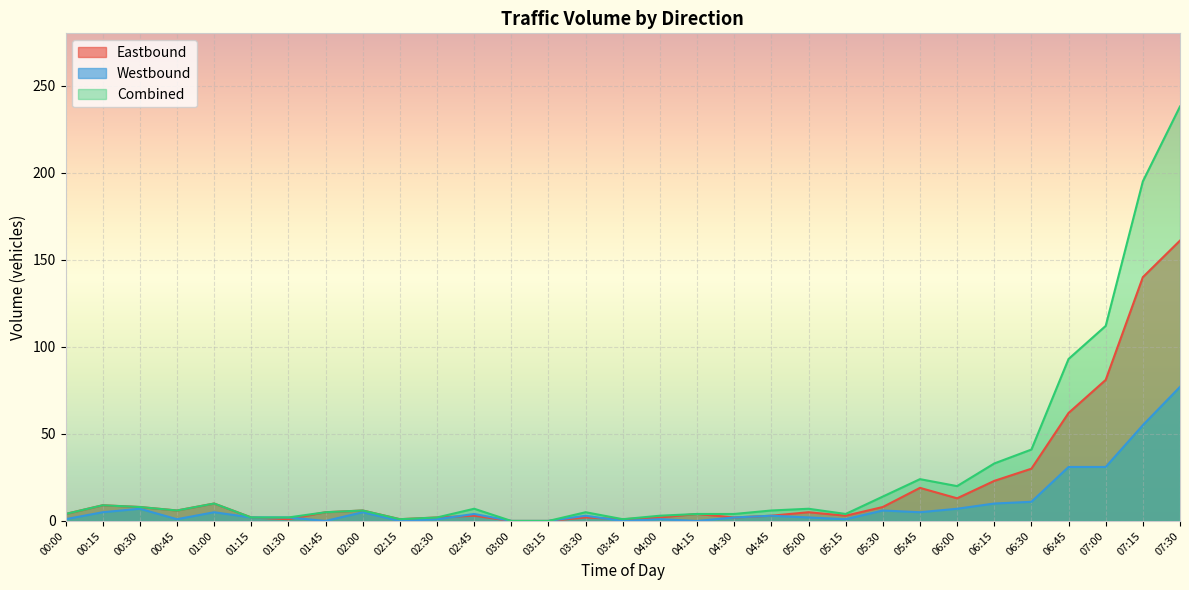

What is the label of the 3rd point from the right?

07:00